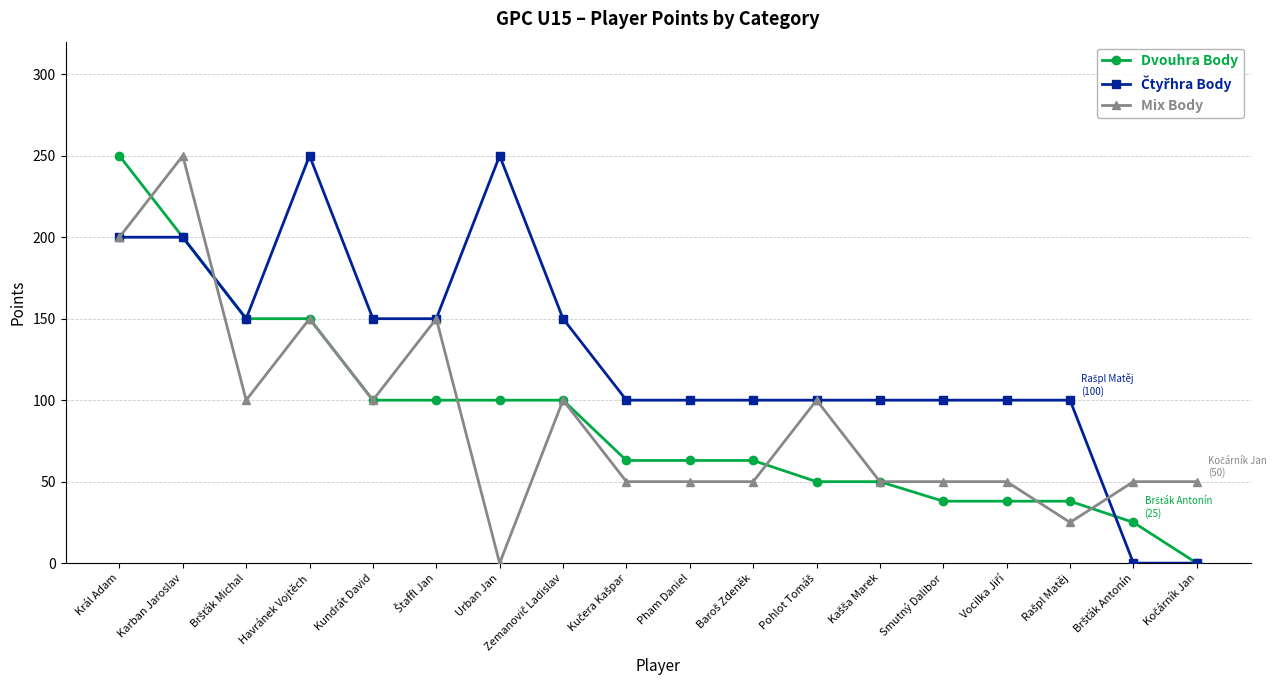

The value of Mix Body at Havránek Vojtěch is 150. True or false?

True